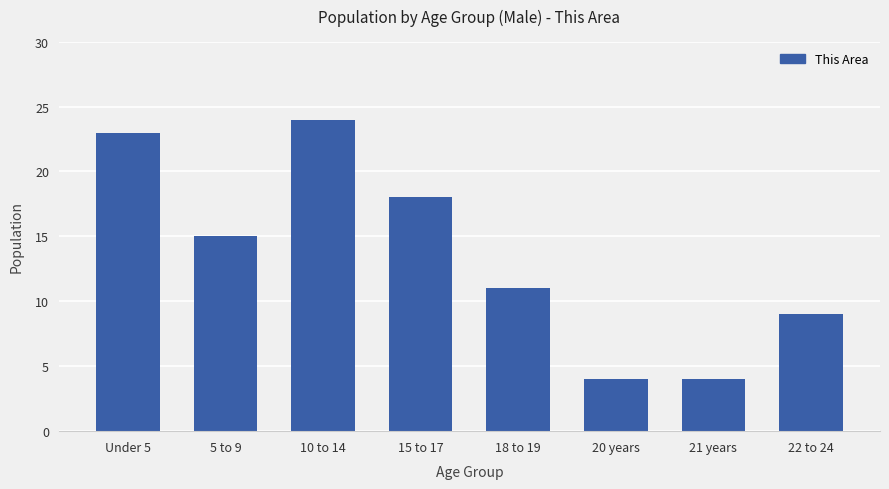

Which has a higher value, 20 years or 22 to 24?

22 to 24